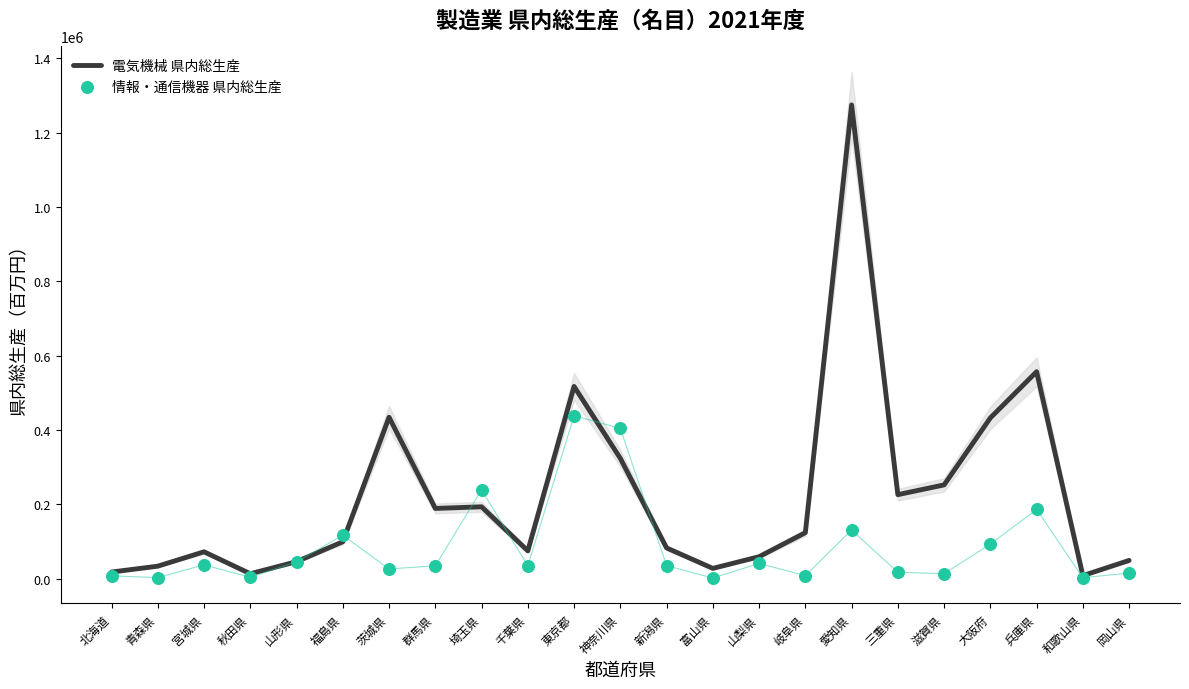

Which series contains the lowest Y value?

情報・通信機器 県内総生産